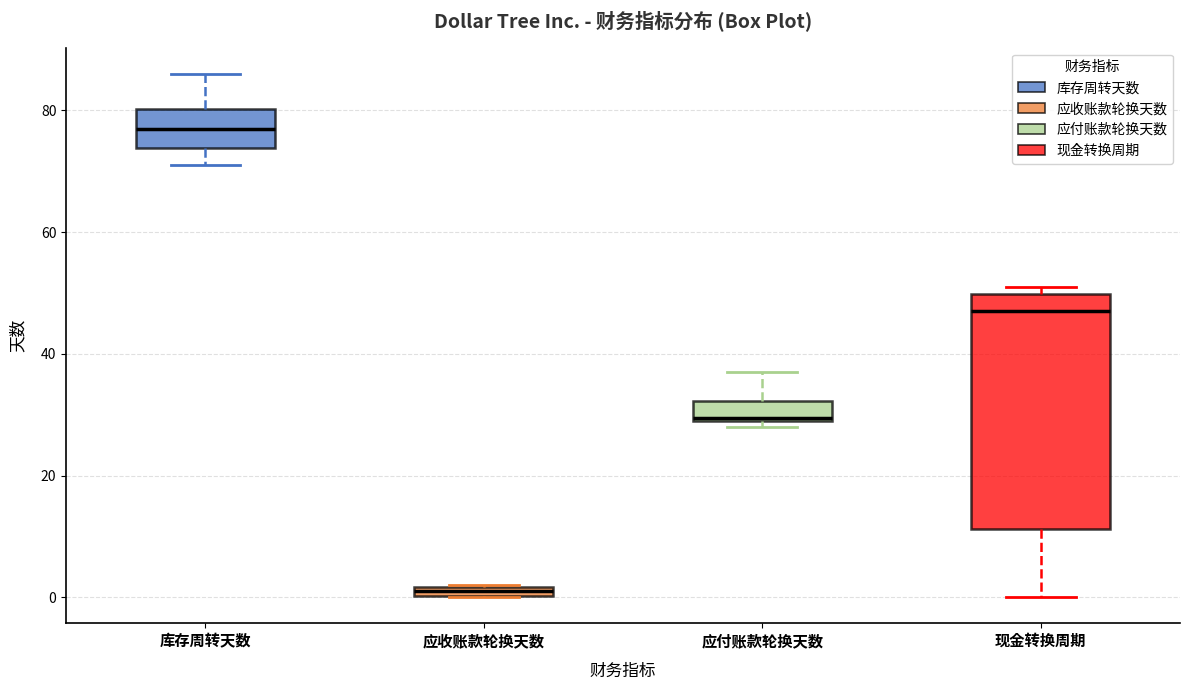

Where does the median line of the box for 现金转换周期 sit on the y-axis? The values are not printed on the chart, so give them approximately, as read against the axis.

48